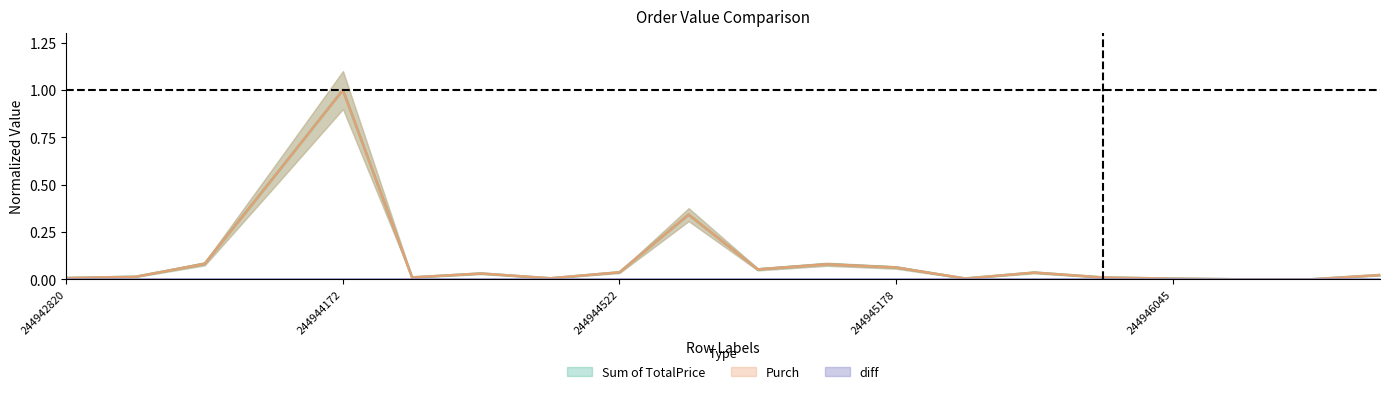

Is it true that Sum of TotalPrice equals 0.1 at 244945384?

False